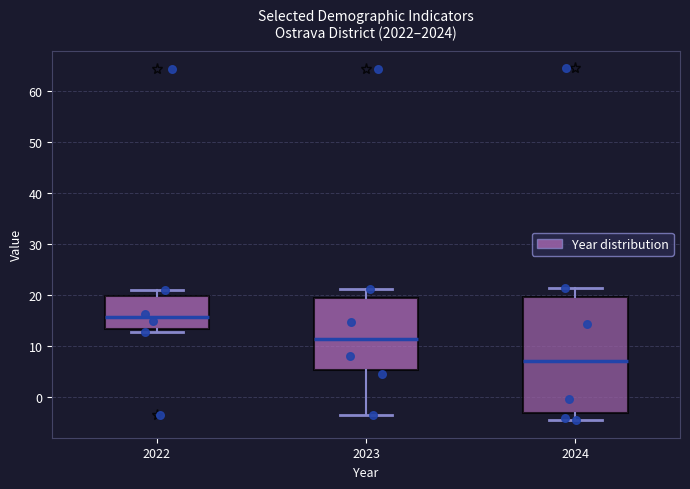

Comparing the boxes themselves (not the whiskers), which one is the tallest?

2024